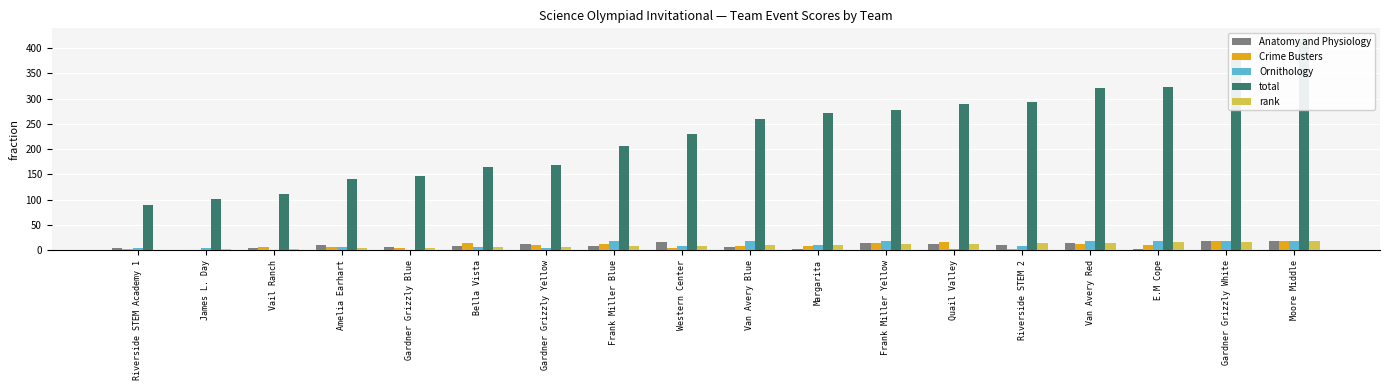

How many data points in total are less than 259?

9